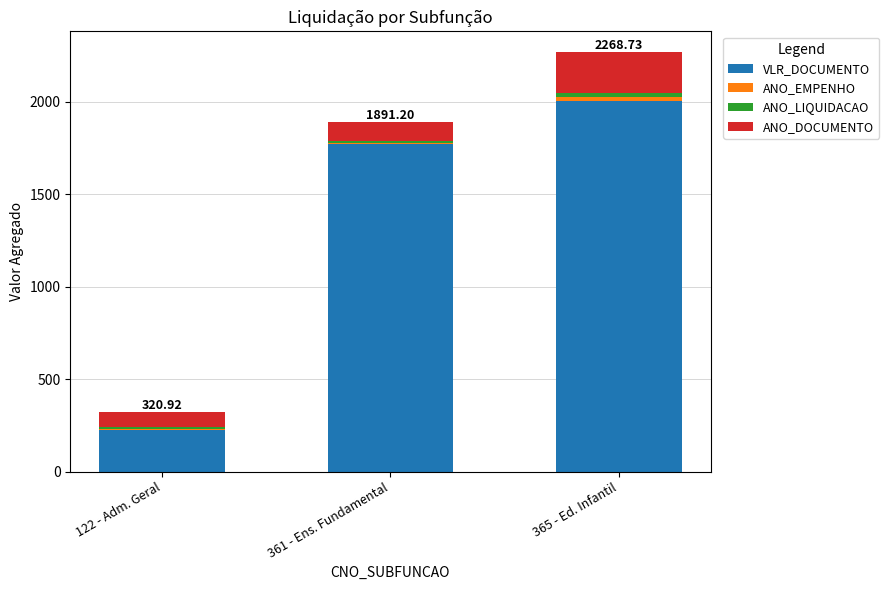

Count the number of data series in this chart.

4